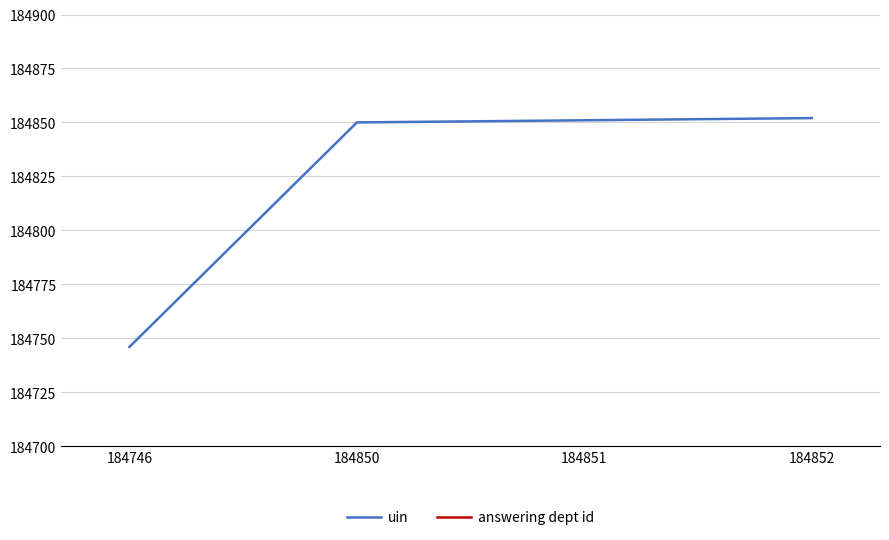

List the series in order of their peak value, lowest first.

uin, answering dept id